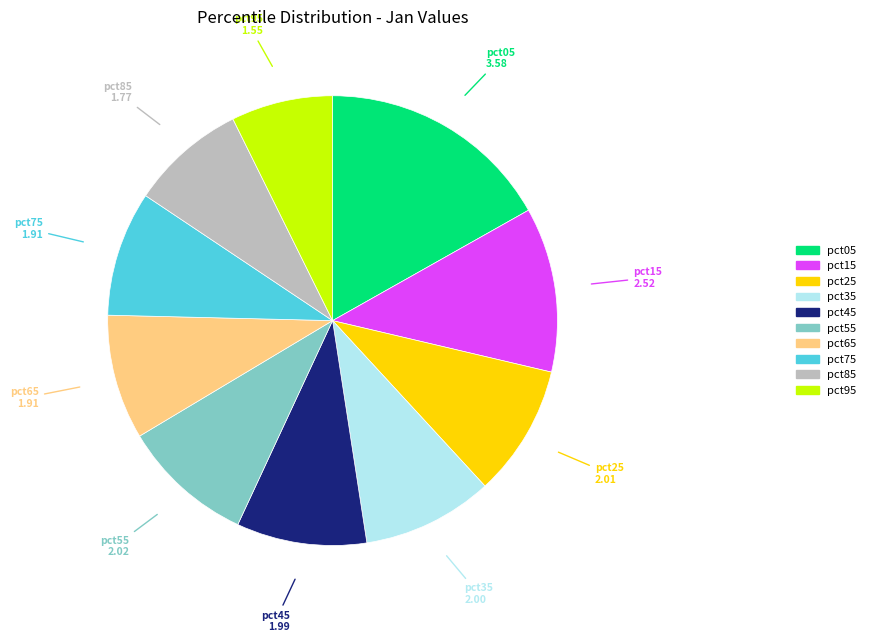

Approximately how many times larger is the value at pct65 compared to pct45?

1.0